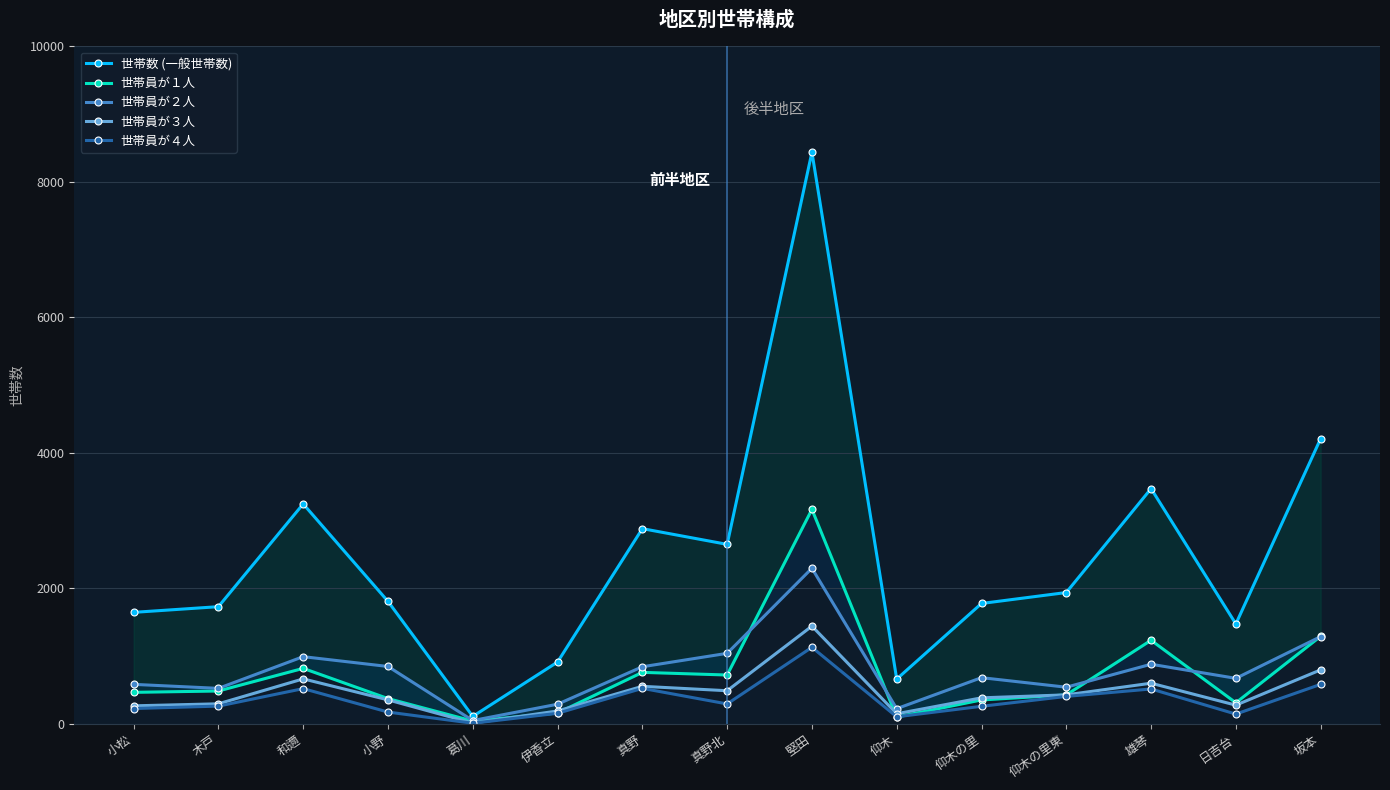

What is the difference between the maximum and second lowest values in the 世帯員が３人 series?

1294